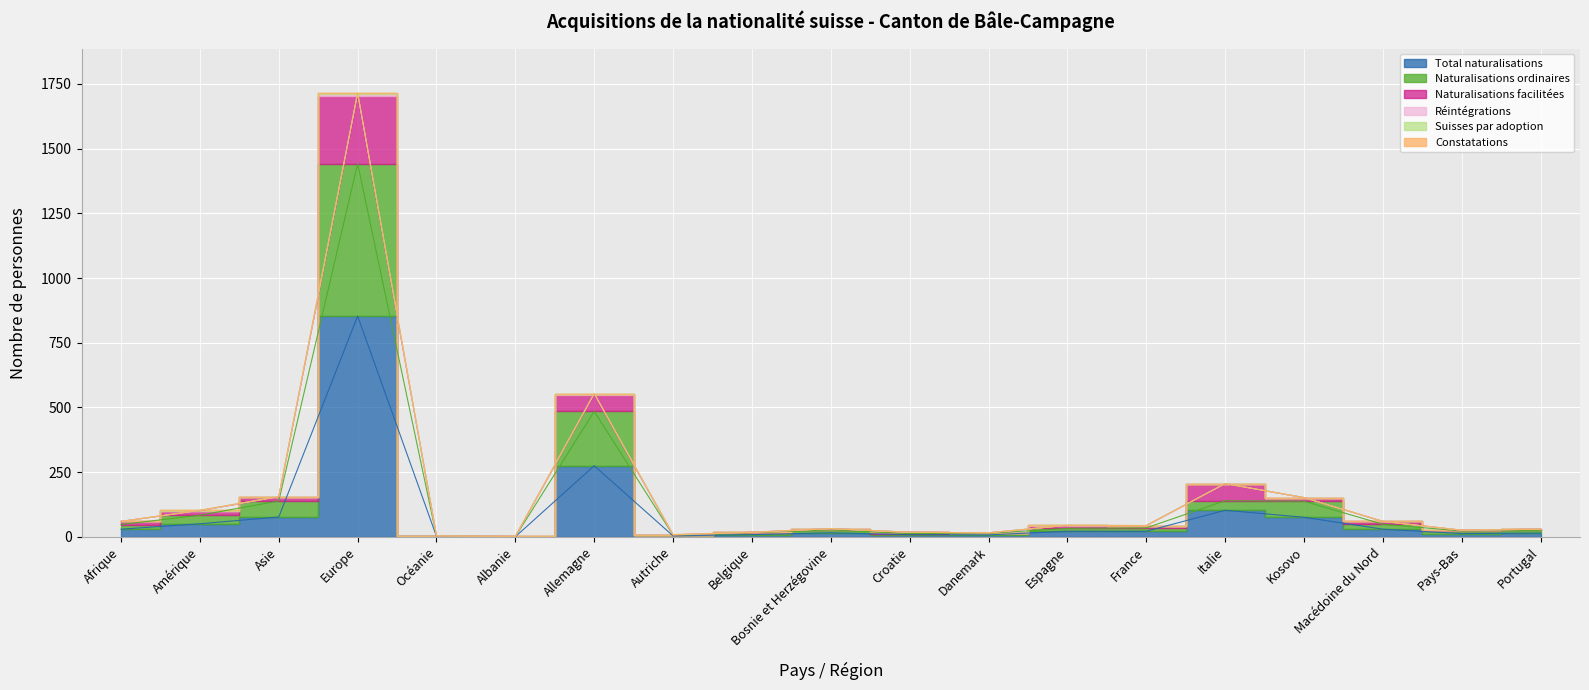

Which series changed the most between Allemagne and Portugal?

Naturalisations facilitées